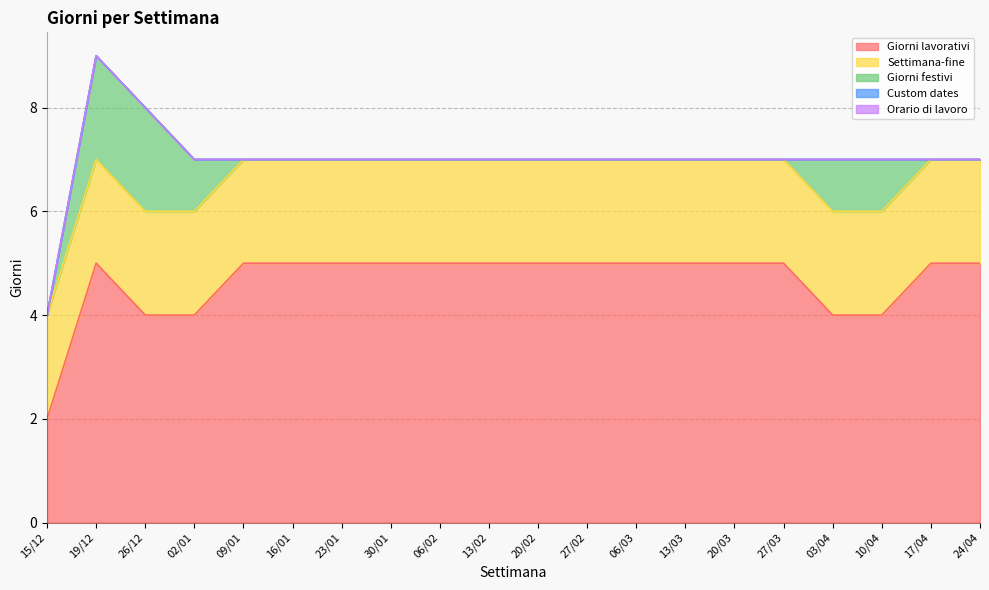

Which category has the highest value across all series?

19/12